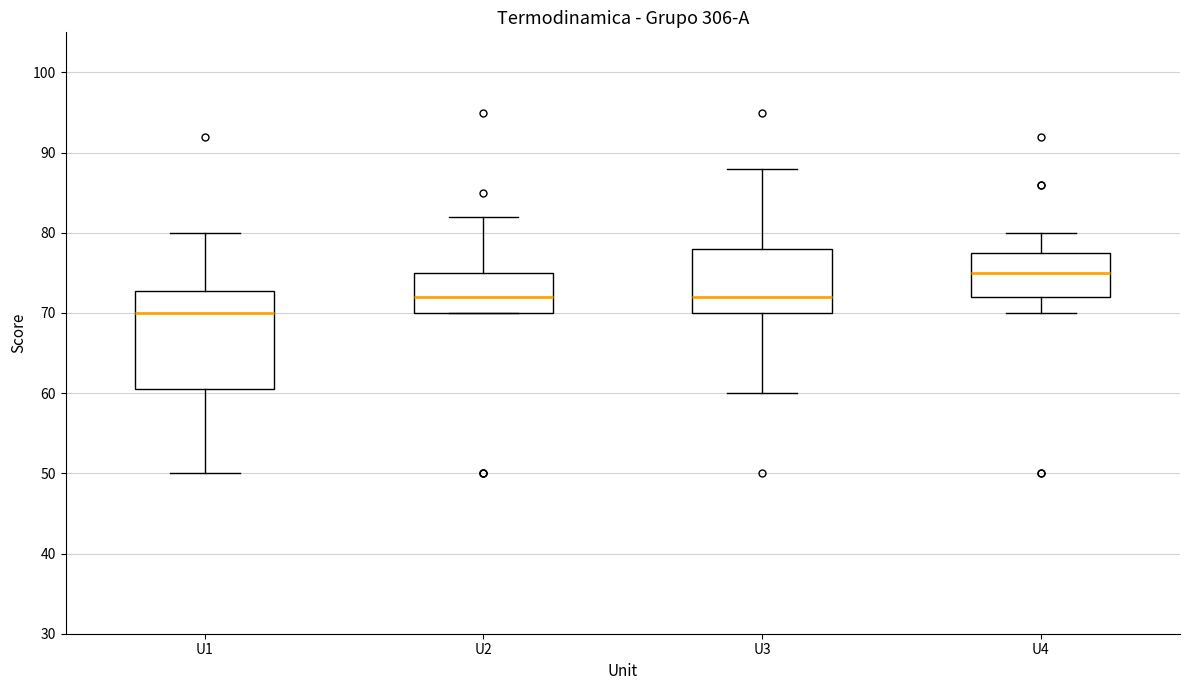

Reading left to right, read every box against the y-axis: the position of its median line, the range the box covers, and the ends of its whiskers. The values are not printed on the chart, so give them approximately, as read against the axis.

U1: median 70, box 61 to 73, whiskers 50 to 80
U2: median 72, box 70 to 75, whiskers 70 to 82
U3: median 72, box 70 to 78, whiskers 60 to 88
U4: median 75, box 72 to 78, whiskers 70 to 80